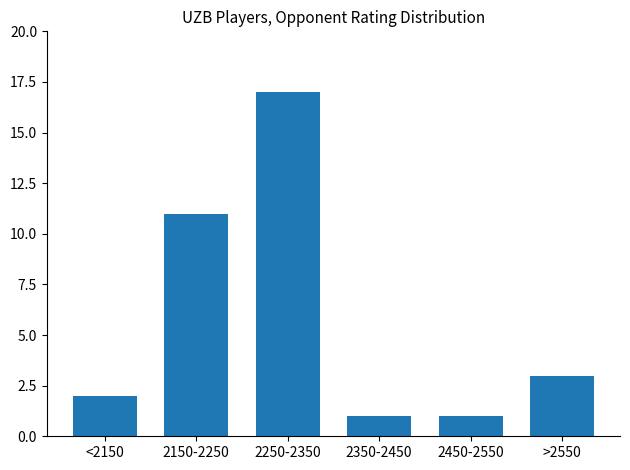

Reading right to left, list all the values displayed in this chart.

>2550=3	2450-2550=1	2350-2450=1	2250-2350=17	2150-2250=11	<2150=2